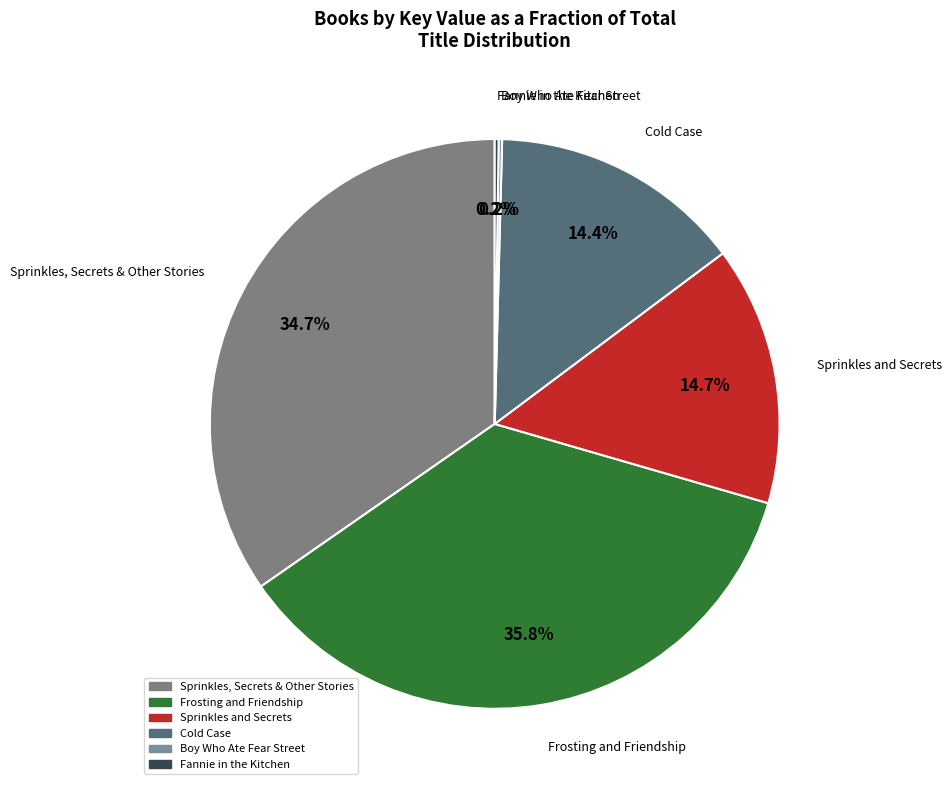

Which slice is the largest?

Frosting and Friendship